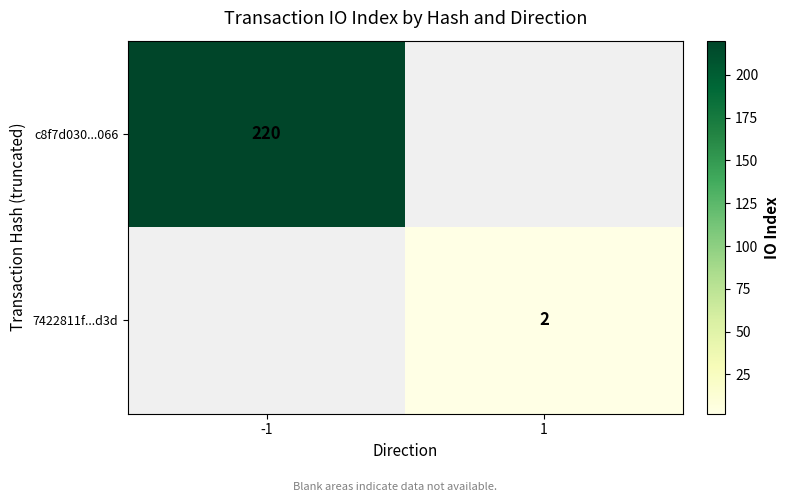

True or false: c8f7d030...066 has a value of 220 at -1.

True